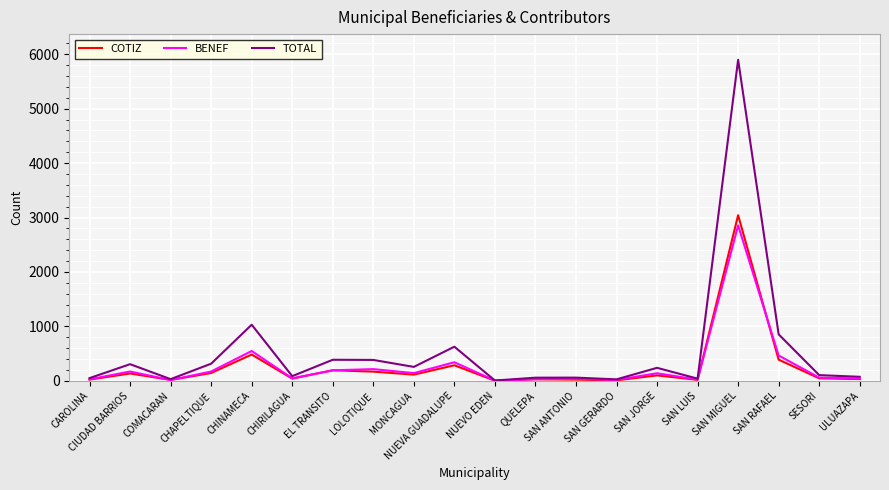

The value of COTIZ at CIUDAD BARRIOS is 135. True or false?

True